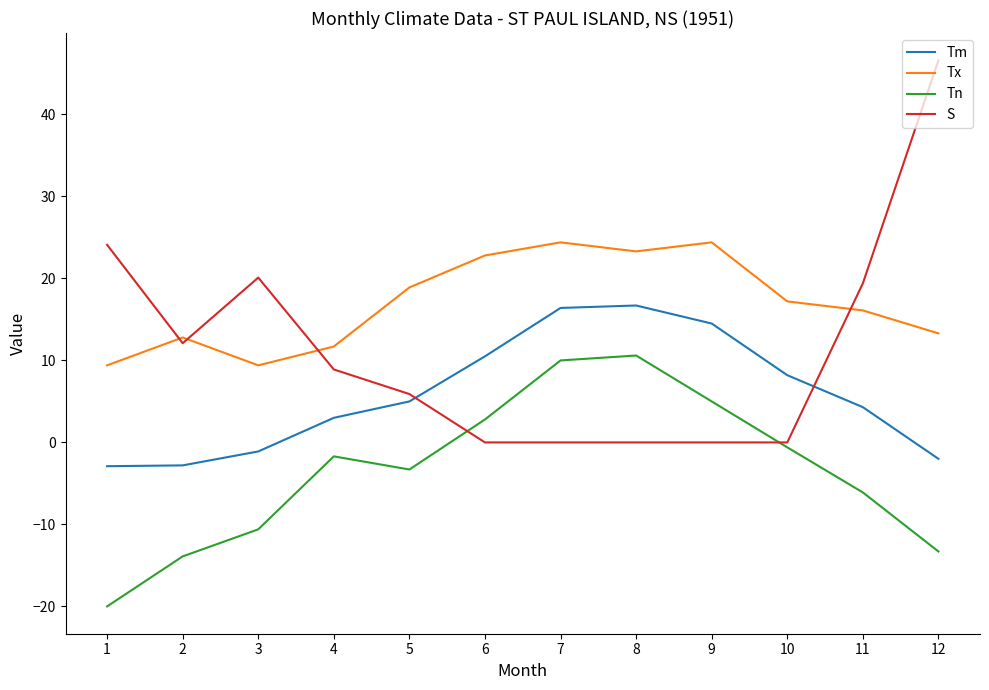

Is the value of Tm at 6 greater than the value of Tx at 9?

No